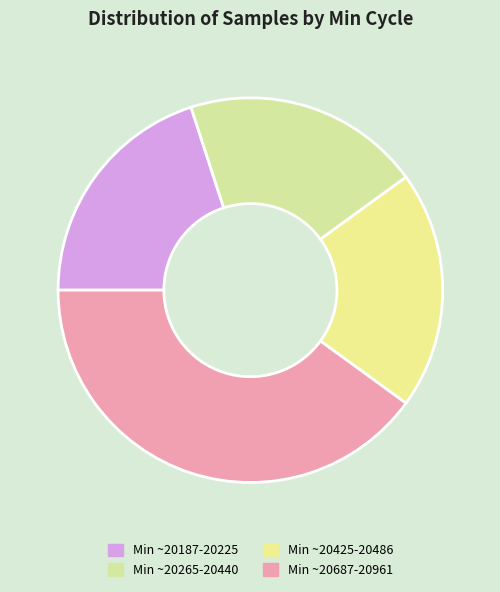

Count the number of slices in the pie.

4